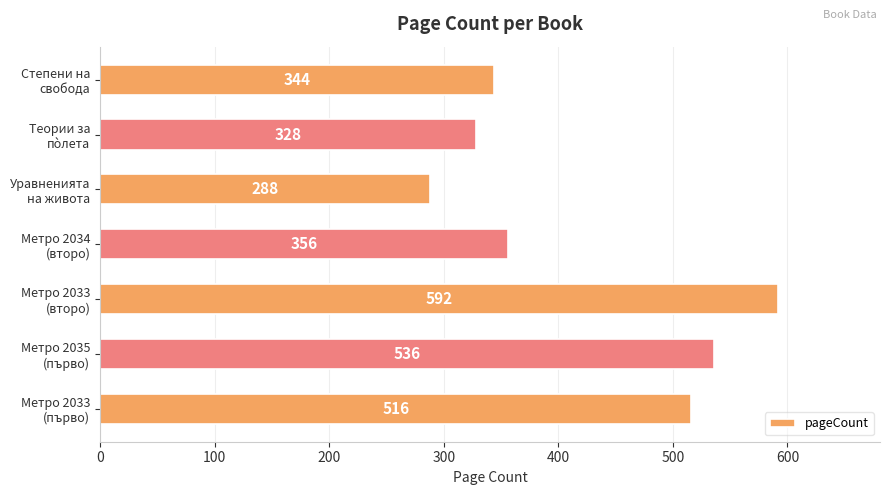

What is the difference between the maximum and second lowest values?

264